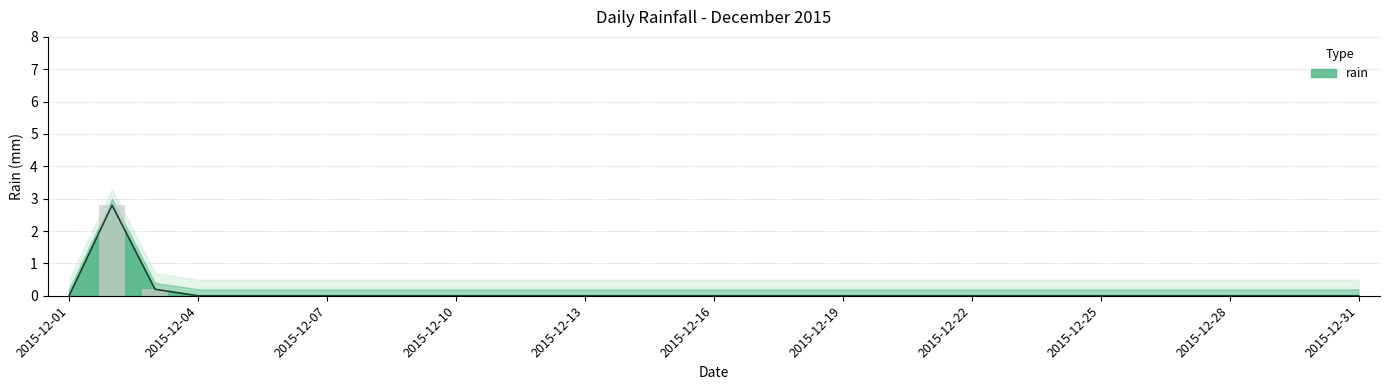

The chart shows a value of 1.2 at 2015-12-13. True or false?

False